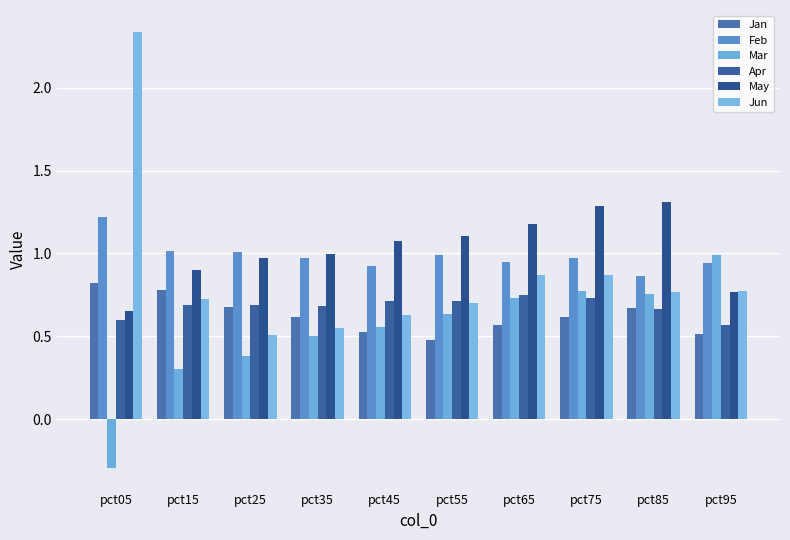

How many bars are there in each group?

6